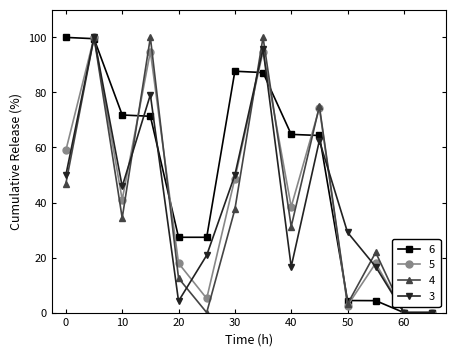

True or false: 6 has more than 0 points higher than both neighbors.

True